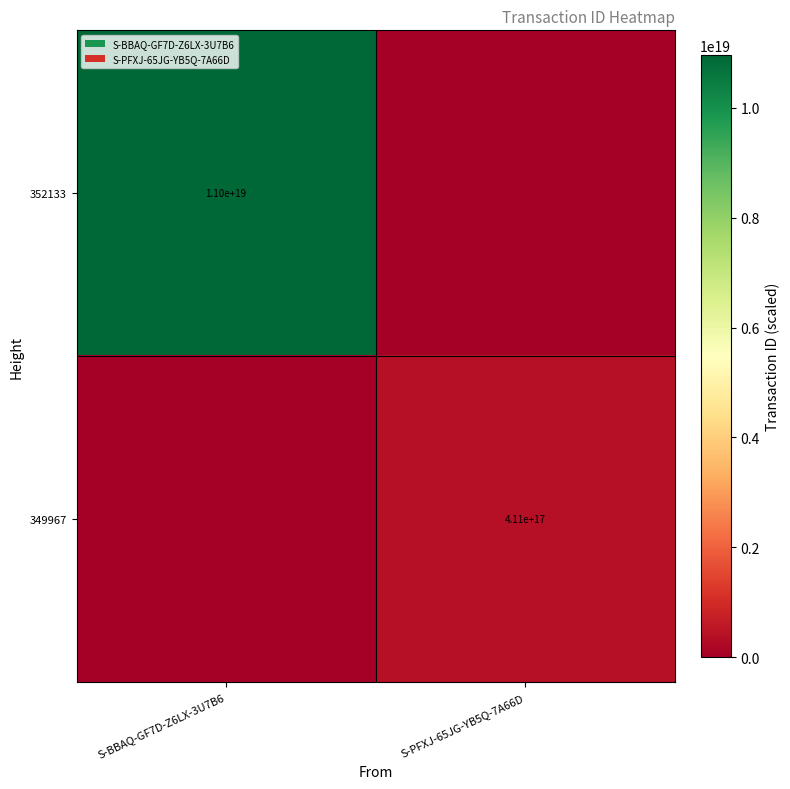

Which label corresponds to the largest value in the chart?

S-BBAQ-GF7D-Z6LX-3U7B6